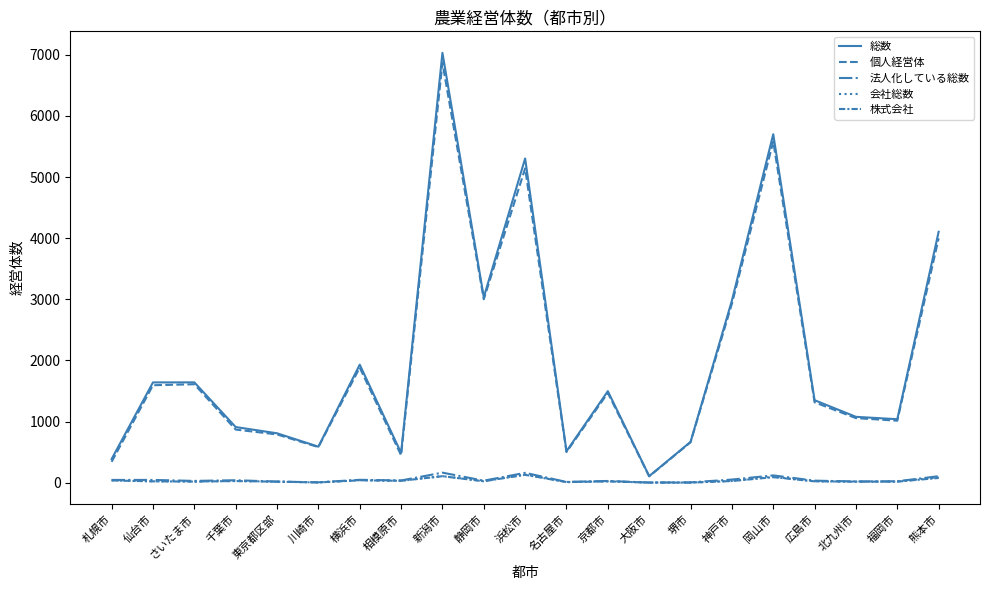

How many lines are shown in the chart?

5